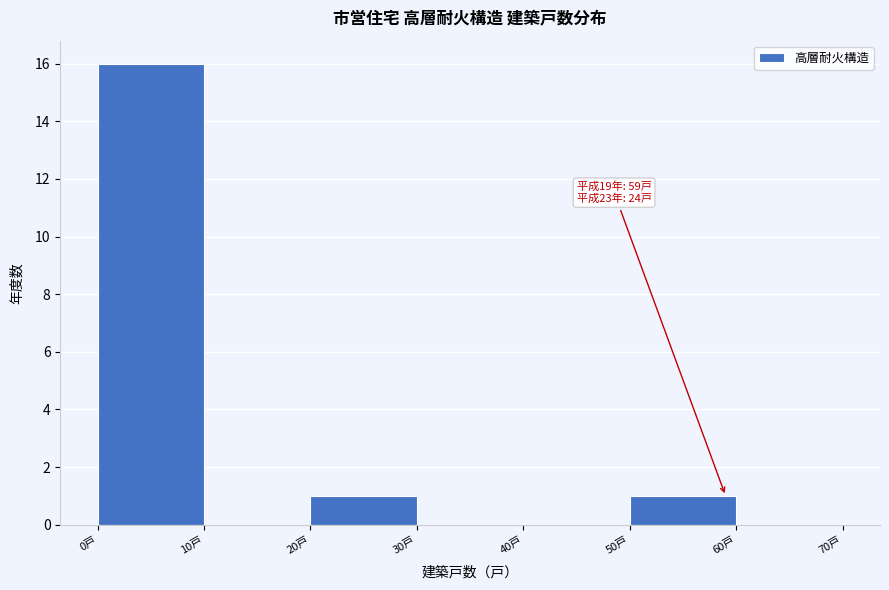

Which range on the x-axis has the tallest bar?

0 to 10